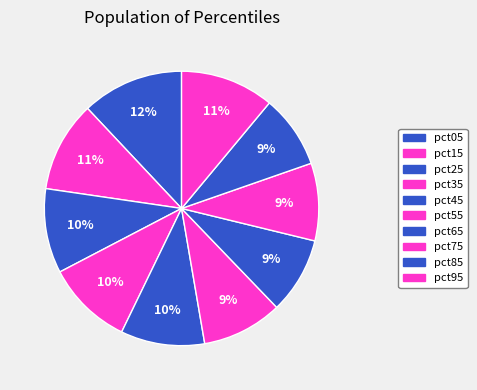

How many segments does this pie chart have?

10